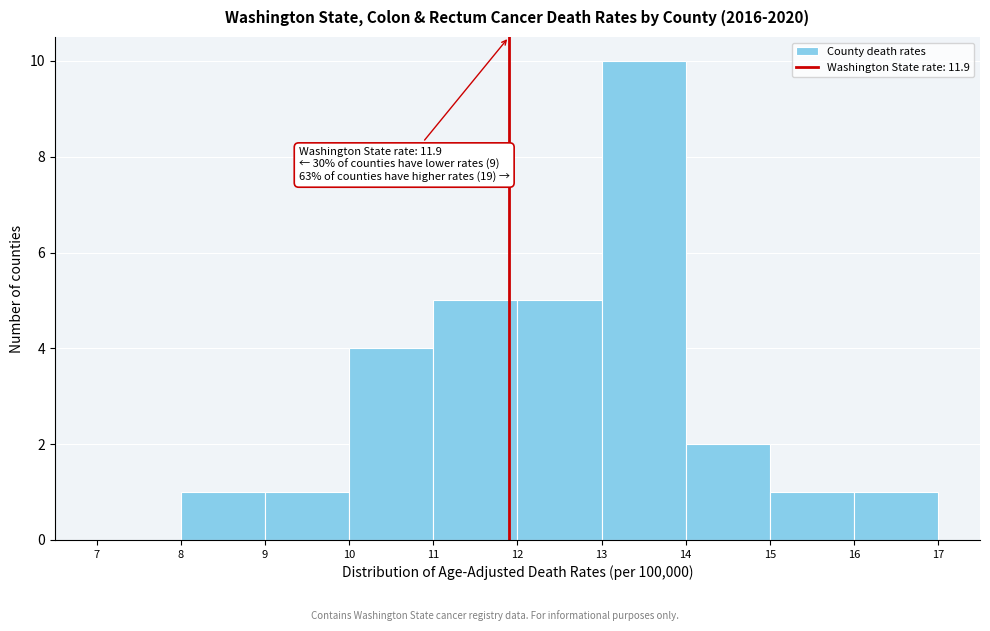

Over which range of the x-axis is the bar tallest?

13 to 14